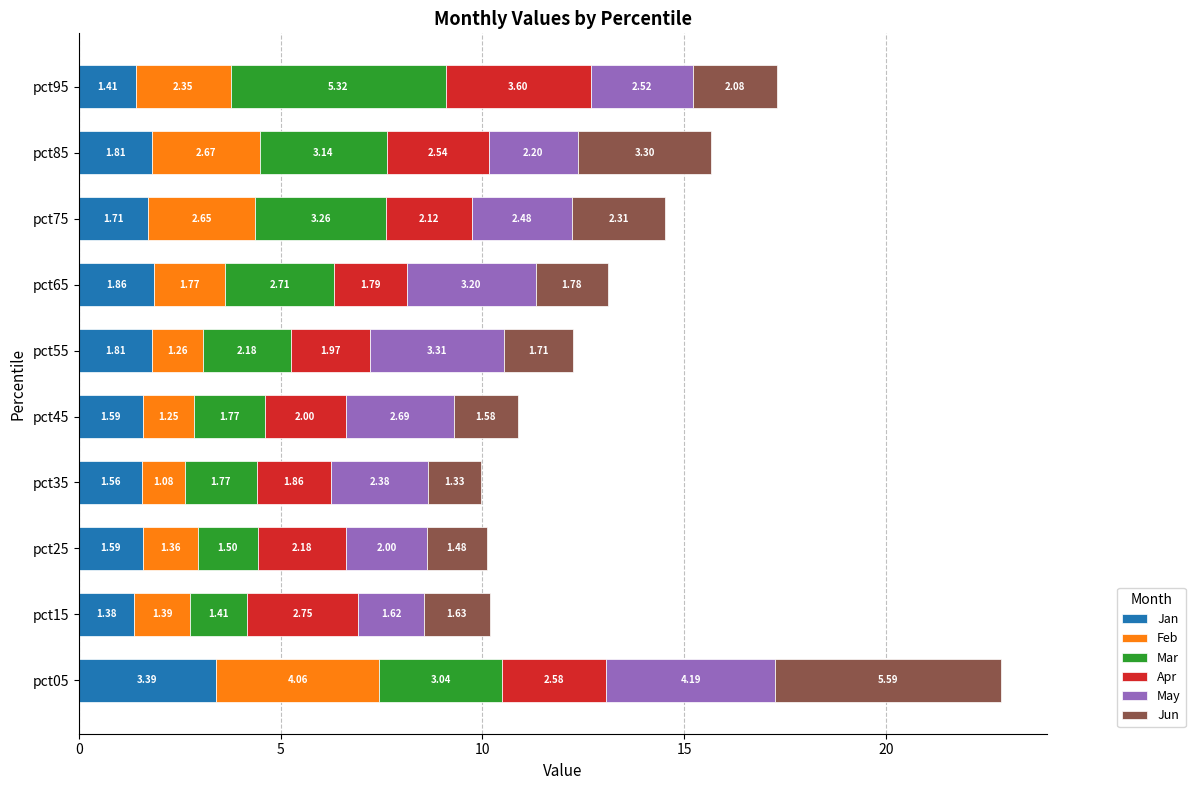

At which category is the sum across all series the highest?

pct05